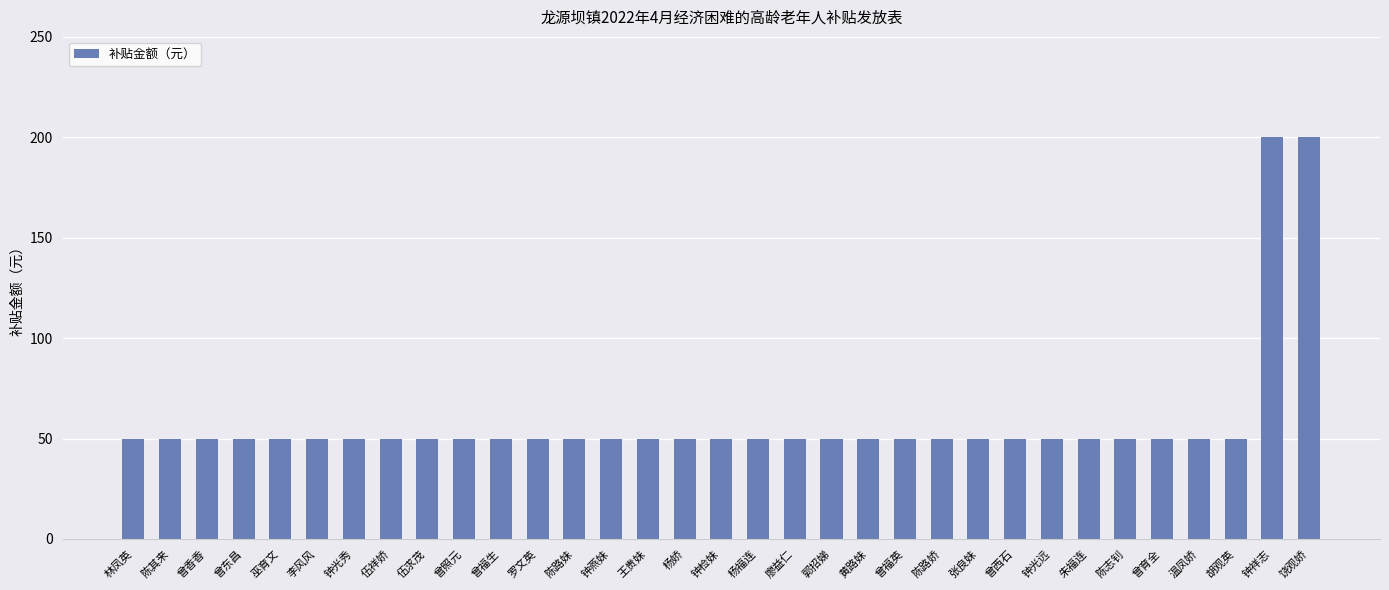

Reading left to right, transcribe all the data shown in this chart.

50	50	50	50	50	50	50	50	50	50	50	50	50	50	50	50	50	50	50	50	50	50	50	50	50	50	50	50	50	50	50	200	200